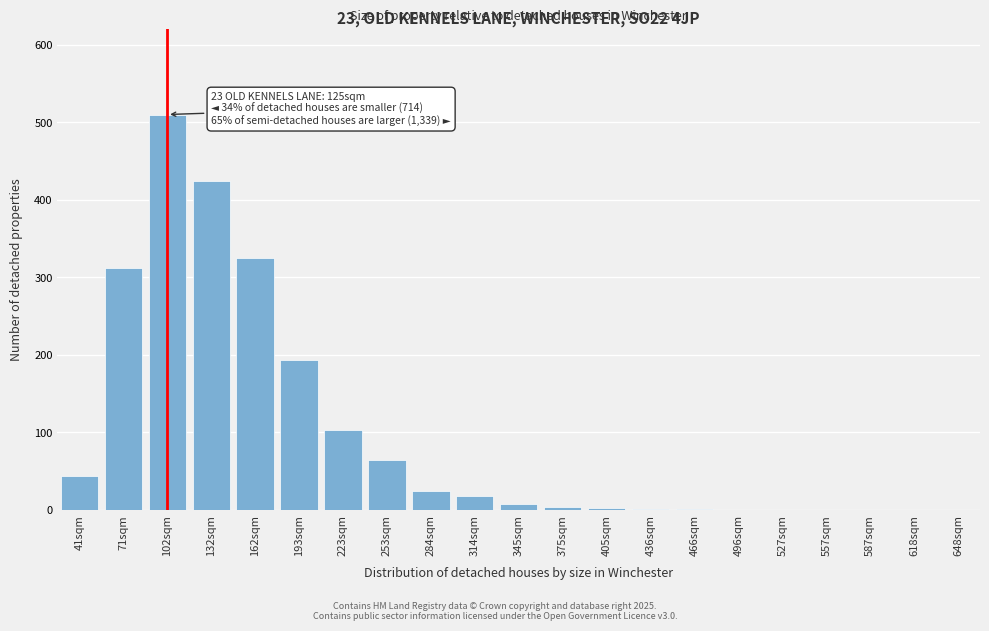

Which has a higher value, 314sqm or 162sqm?

162sqm